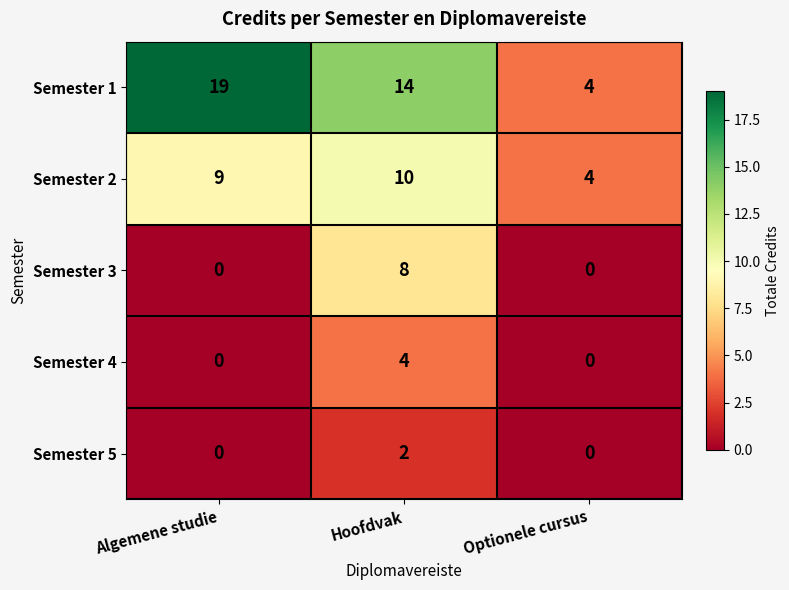

Which label corresponds to the largest value in the chart?

Algemene studie